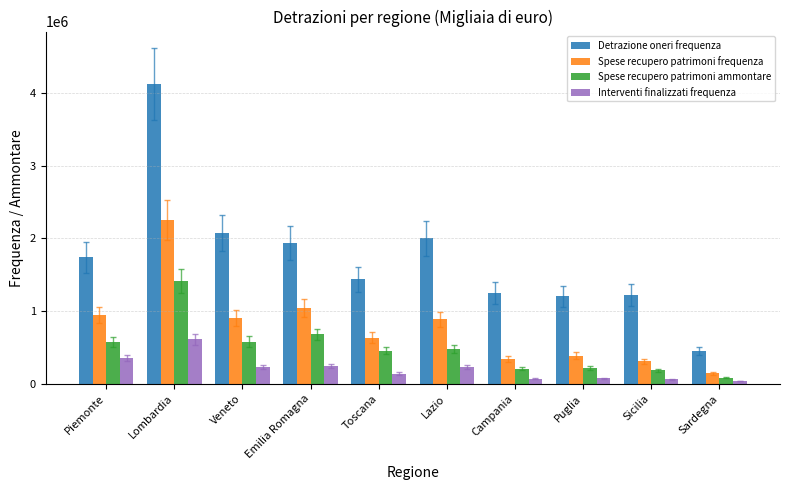

True or false: Detrazione oneri frequenza has a value of 1204505 at Puglia.

True